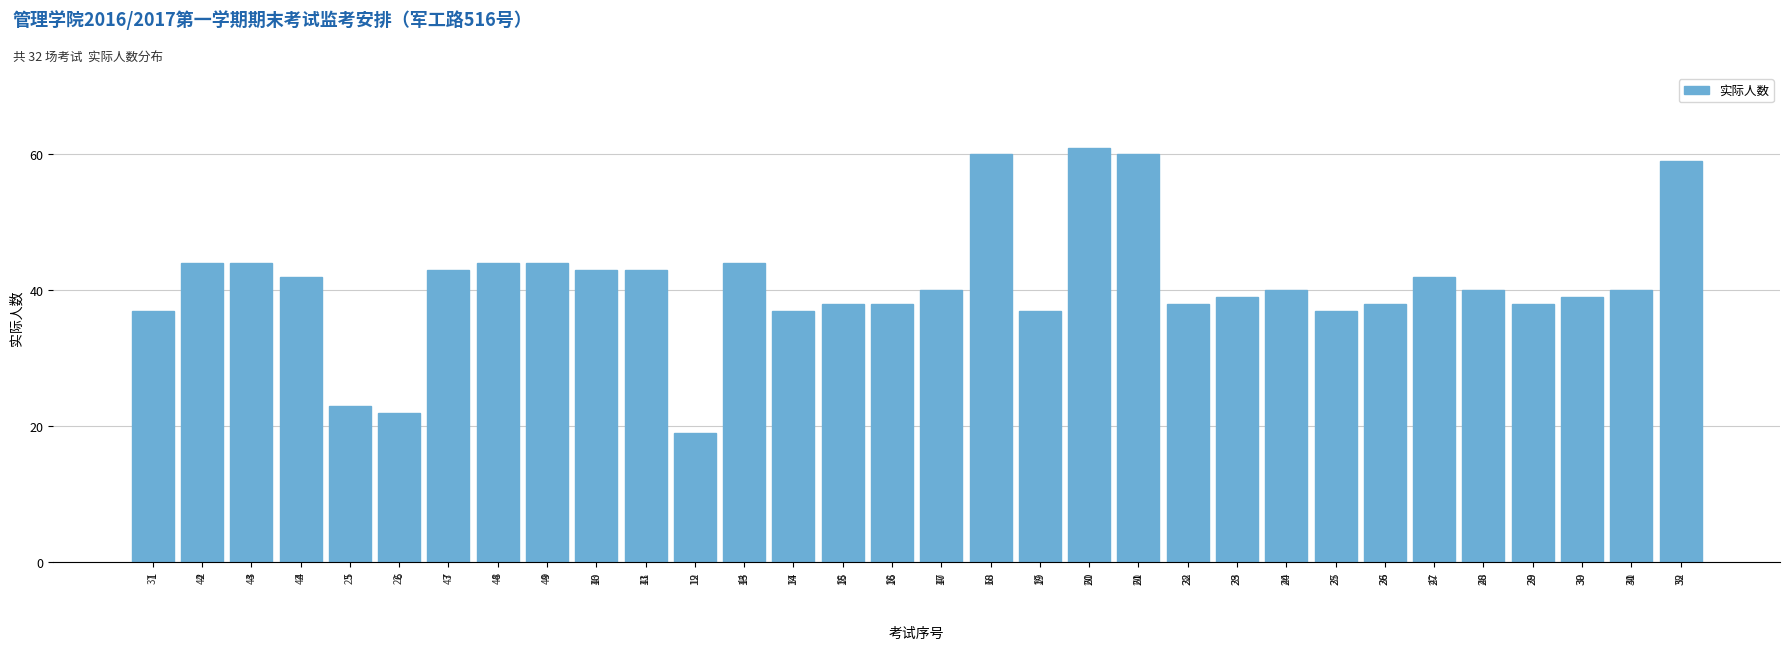

Reading right to left, transcribe all the data shown in this chart.

32=59	31=40	30=39	29=38	28=40	27=42	26=38	25=37	24=40	23=39	22=38	21=60	20=61	19=37	18=60	17=40	16=38	15=38	14=37	13=44	12=19	11=43	10=43	9=44	8=44	7=43	6=22	5=23	4=42	3=44	2=44	1=37